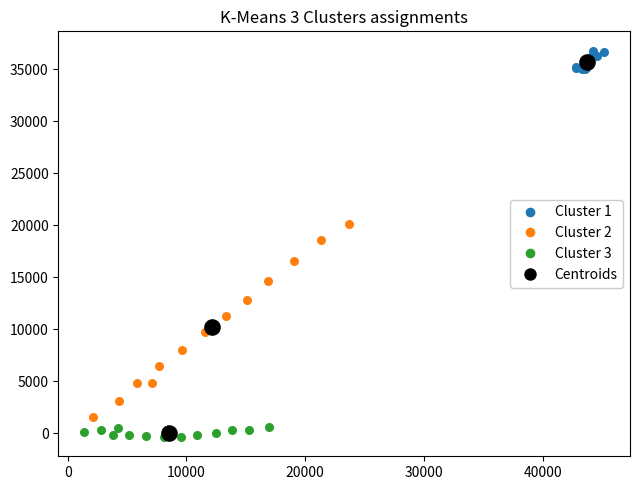

Which series contains the highest Y value?

Cluster 1